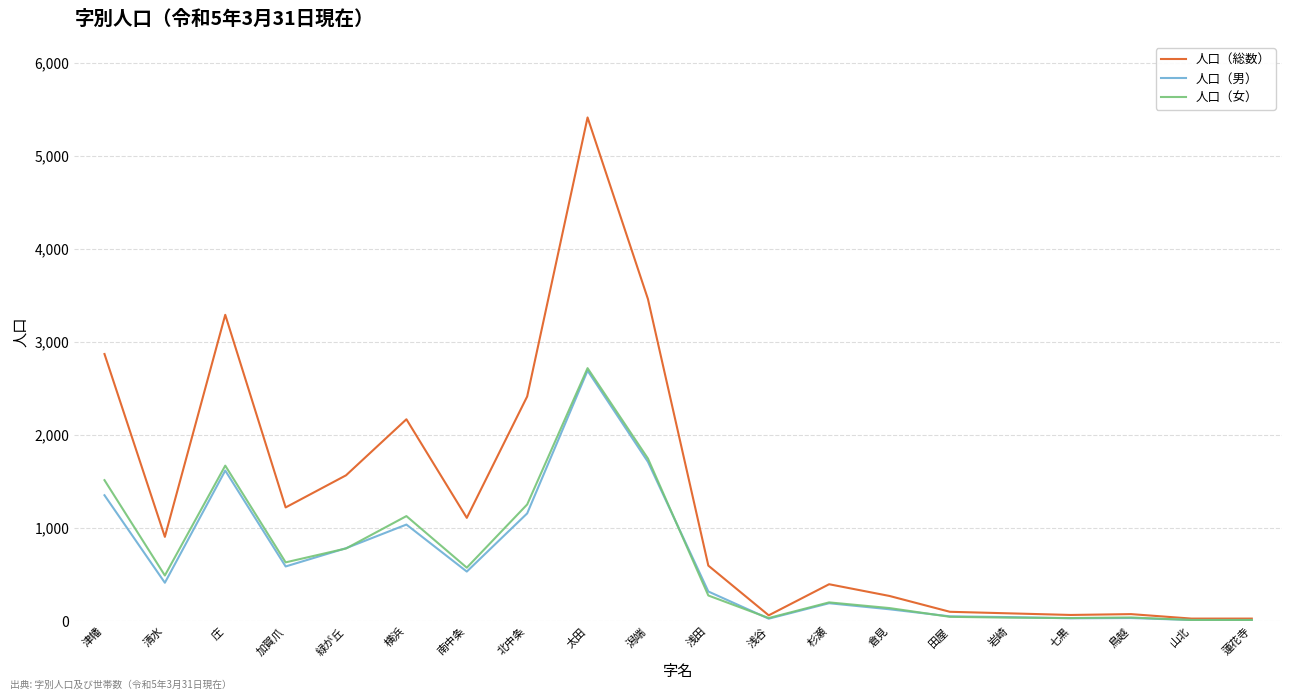

Which series has the largest total across all categories?

人口（総数）